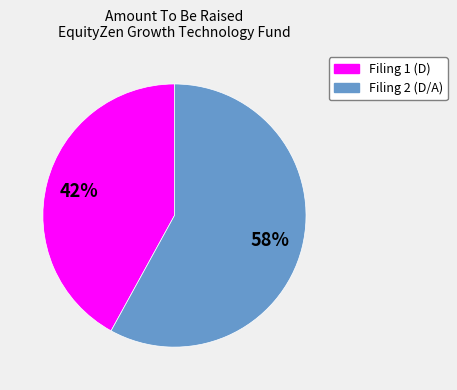

Is there a majority slice in this chart?

Yes